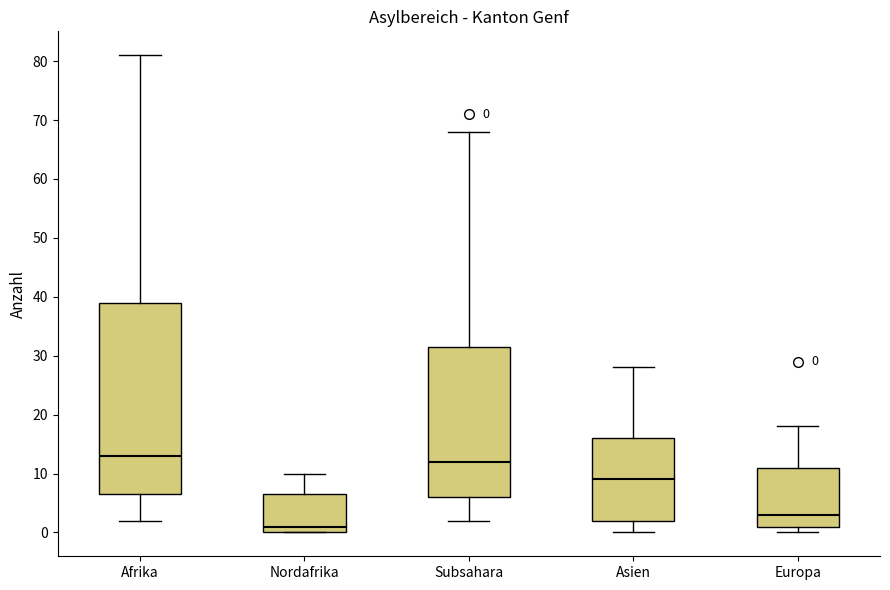

Which box's median line is the lowest?

Nordafrika